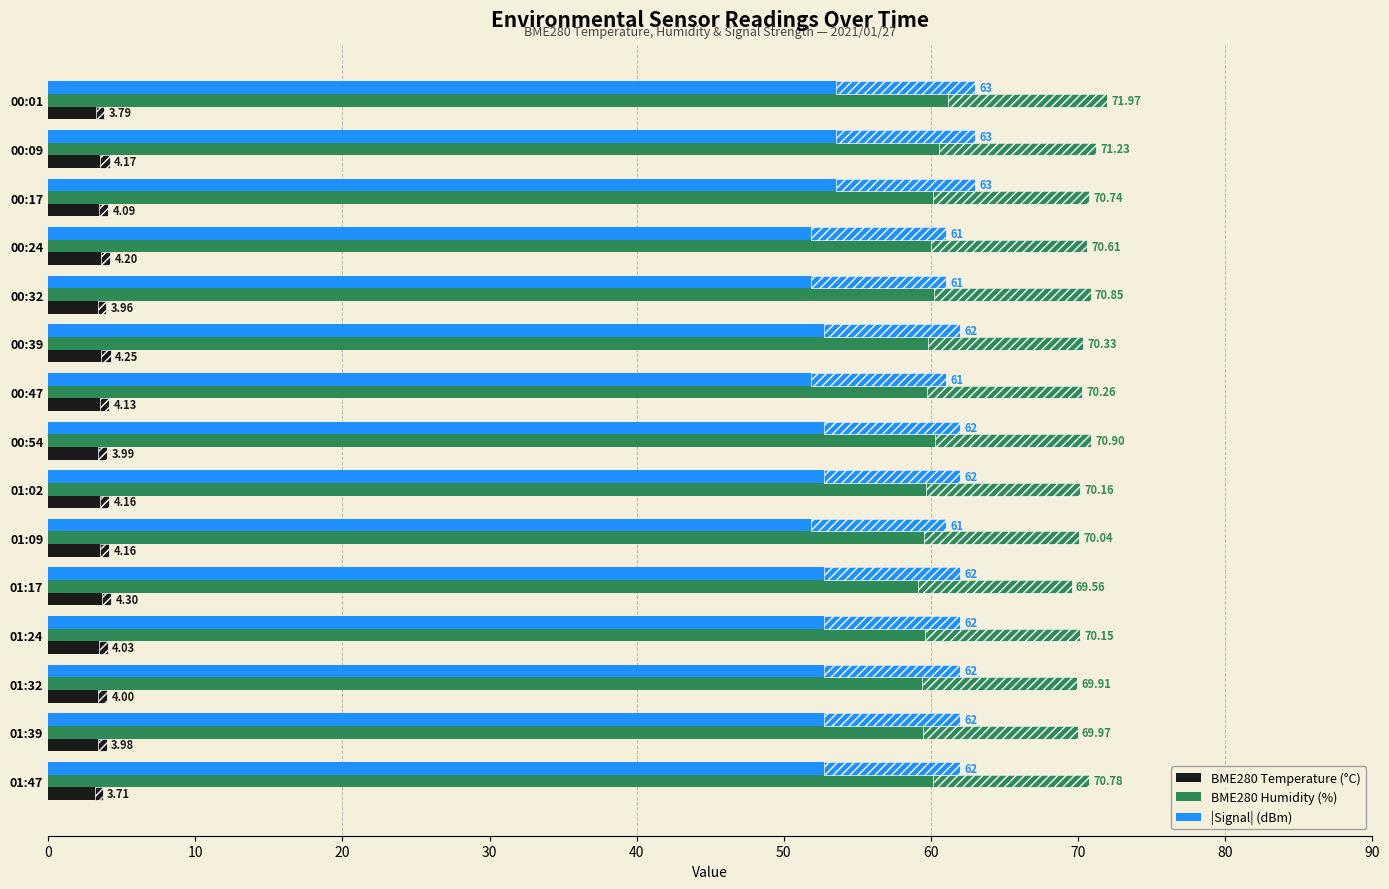

What is the greatest value displayed?

72.0